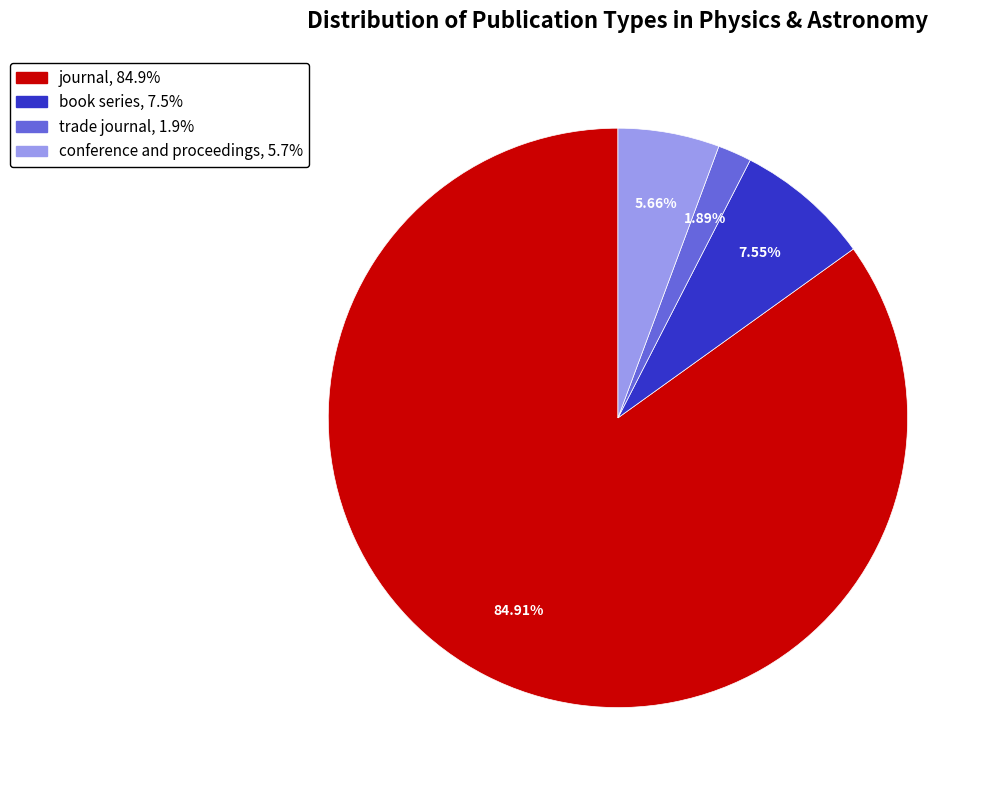

What is the ratio of the value at conference and proceedings to the value at journal?

0.1